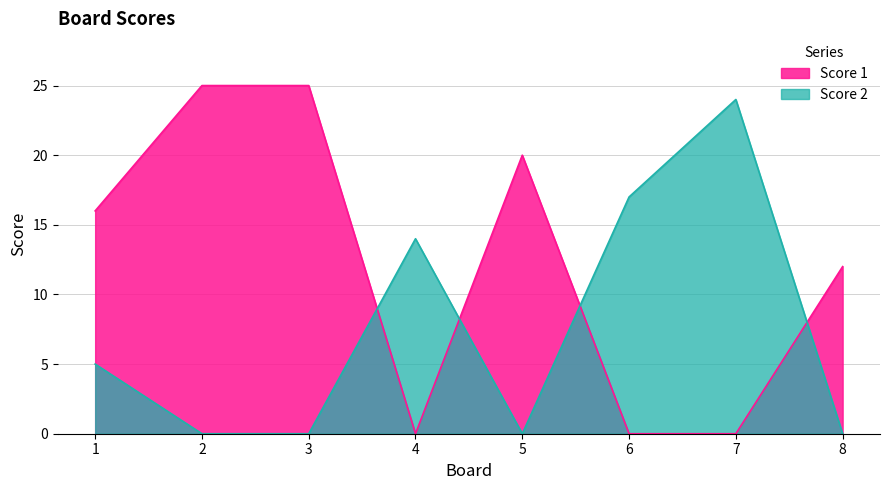

What is the difference between the highest and lowest values at 2?

25